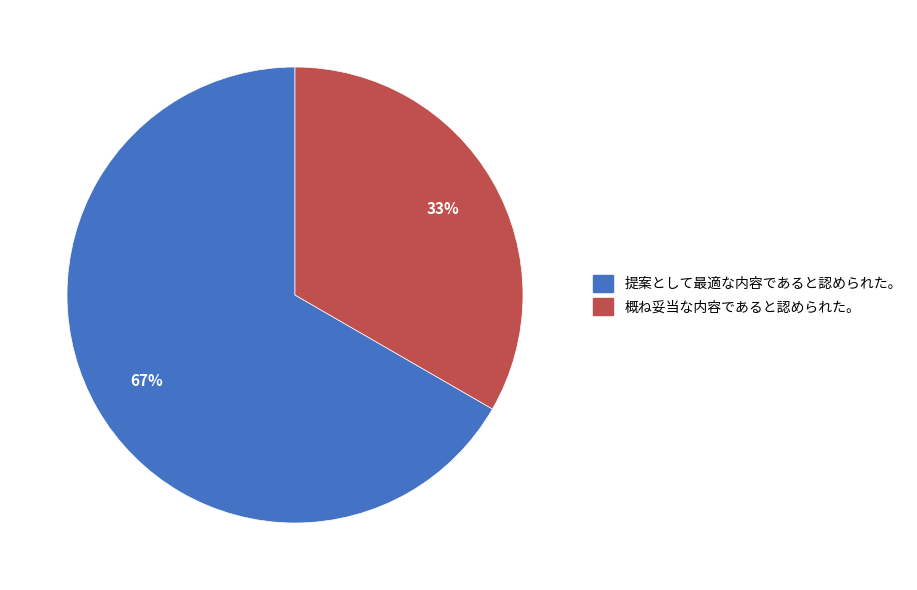

Does any single category account for the majority?

Yes